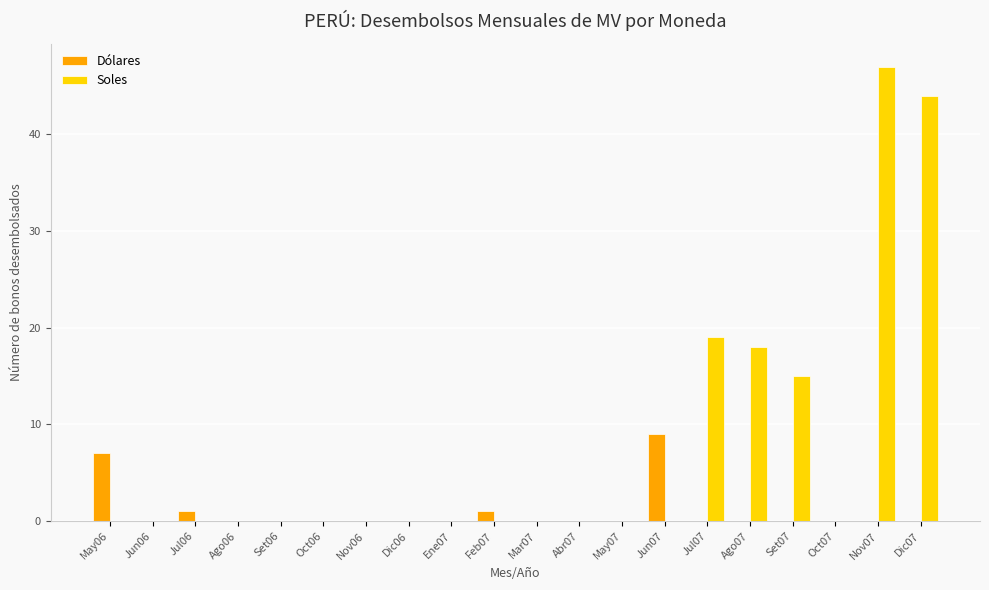

Which series has the largest total across all categories?

Soles